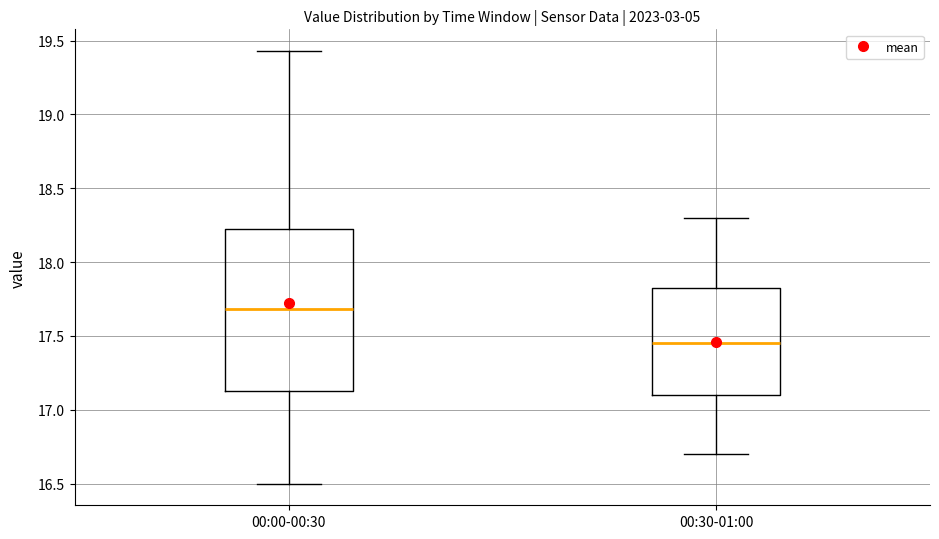

Reading left to right, read every box against the y-axis: the position of its median line, the range the box covers, and the ends of its whiskers. The values are not printed on the chart, so give them approximately, as read against the axis.

00:00-00:30: median 17.70, box 17.15 to 18.25, whiskers 16.50 to 19.45
00:30-01:00: median 17.45, box 17.10 to 17.85, whiskers 16.70 to 18.30